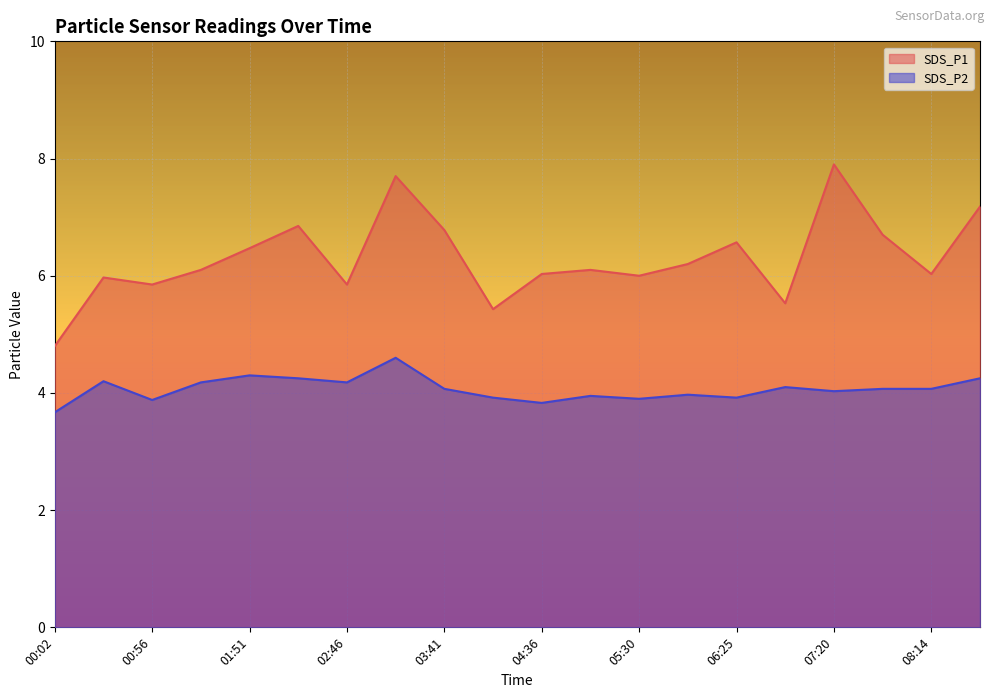

What is the average value of the SDS_P2 series?

4.1